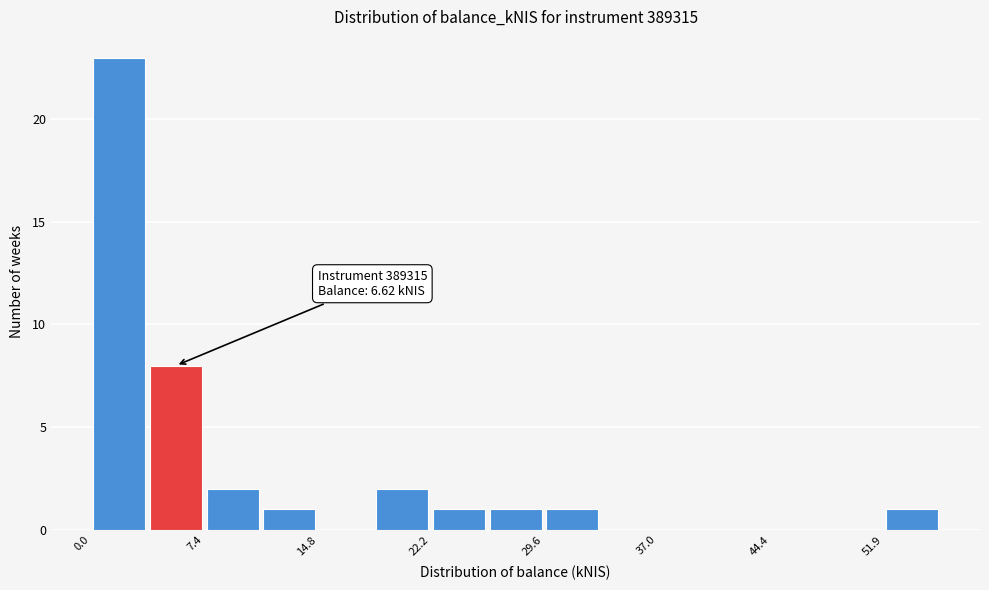

Around what value on the x-axis is the tallest bar? Give the approximate position of its centre, as read against the axis.

2